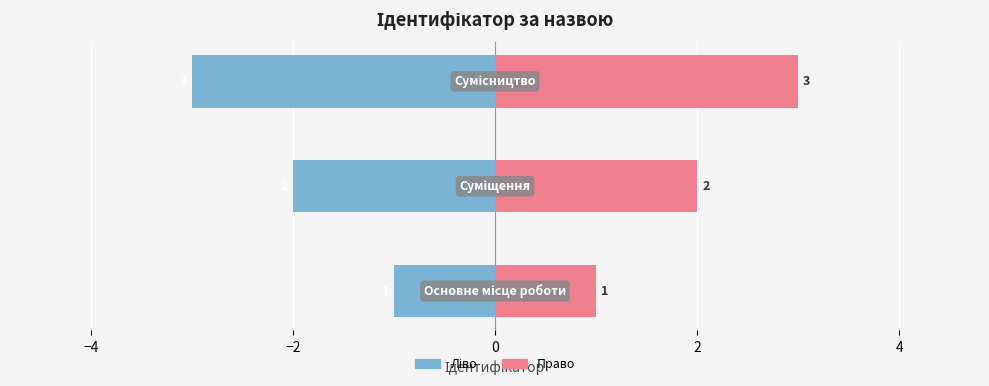

Reading left to right, list all the values displayed in this chart.

Ідентифікатор (ліво): −6=-1	−4=-2	−2=-3
Ідентифікатор (право): −6=1	−4=2	−2=3